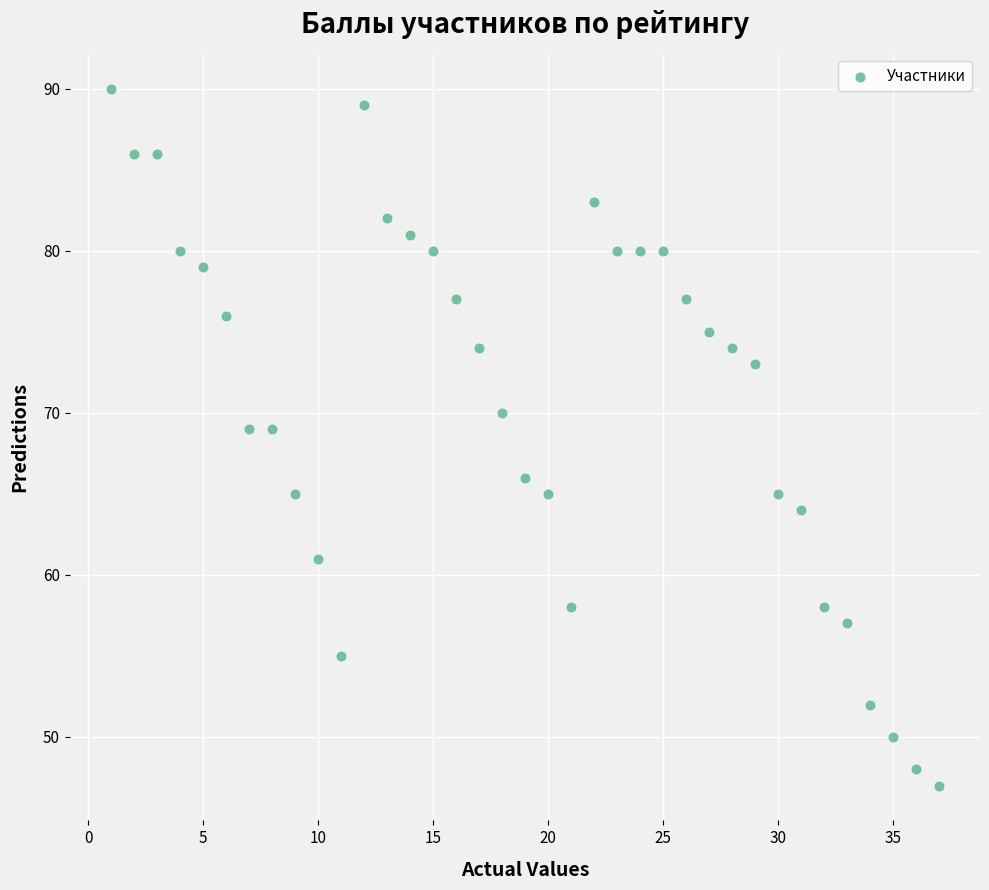

What is the range of X values (max minus min)?

36